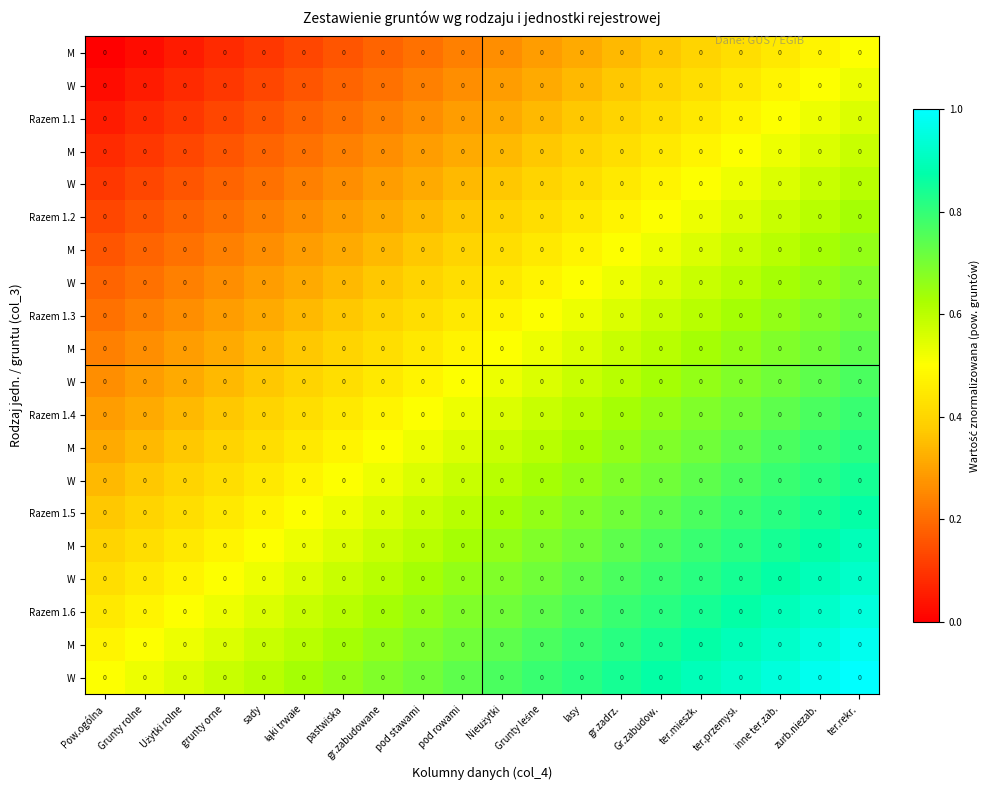

What is the difference between the highest and lowest values at gr.zadrz.?

0.5